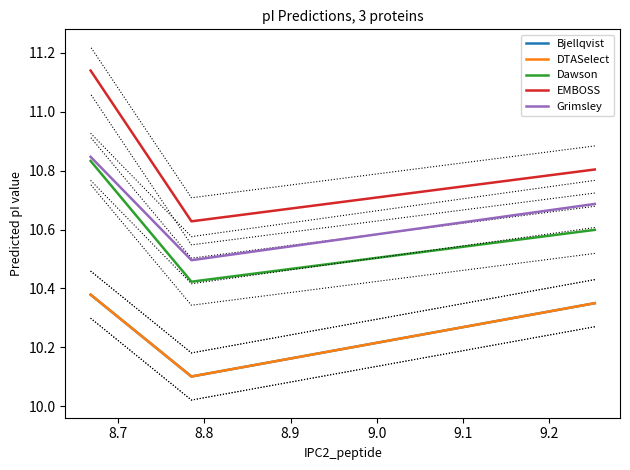

What is the difference between the DTASelect values at 8.7 and 8.8?

0.3